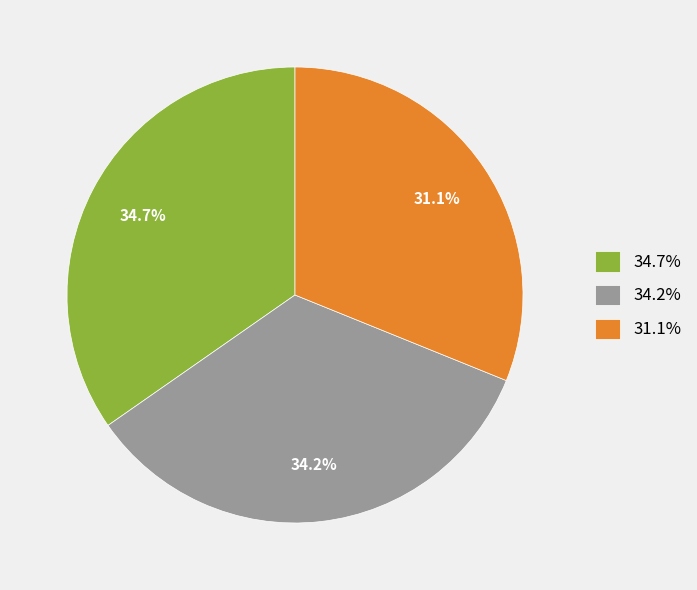

To the nearest percent, what is the average slice percentage?

33%